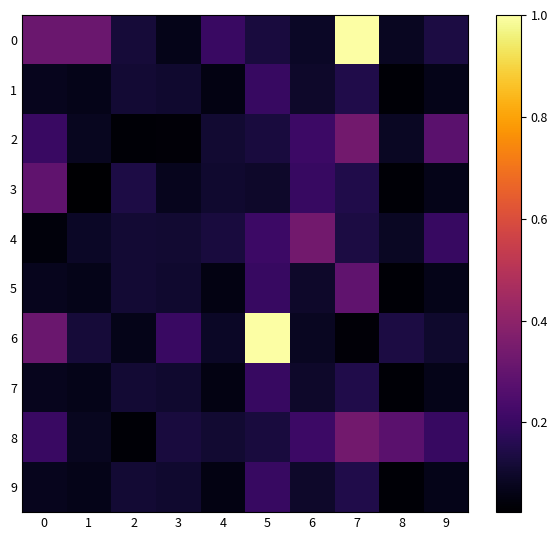

Reading left to right, extract all data points from this chart.

0: 0=0.3	1=0.3	2=0.1	3=0.1	4=0.2	5=0.1	6=0.1	7=1.0	8=0.1	9=0.1
1: 0=0.1	1=0.1	2=0.1	3=0.1	4=0.1	5=0.2	6=0.1	7=0.1	8=0.0	9=0.1
2: 0=0.2	1=0.1	2=0.0	3=0.0	4=0.1	5=0.1	6=0.2	7=0.3	8=0.1	9=0.3
3: 0=0.3	1=0.0	2=0.1	3=0.1	4=0.1	5=0.1	6=0.2	7=0.1	8=0.0	9=0.1
4: 0=0.0	1=0.1	2=0.1	3=0.1	4=0.1	5=0.2	6=0.3	7=0.1	8=0.1	9=0.2
5: 0=0.1	1=0.1	2=0.1	3=0.1	4=0.1	5=0.2	6=0.1	7=0.3	8=0.0	9=0.1
6: 0=0.3	1=0.1	2=0.1	3=0.2	4=0.1	5=1.0	6=0.1	7=0.0	8=0.1	9=0.1
7: 0=0.1	1=0.1	2=0.1	3=0.1	4=0.1	5=0.2	6=0.1	7=0.1	8=0.0	9=0.1
8: 0=0.2	1=0.1	2=0.0	3=0.1	4=0.1	5=0.1	6=0.2	7=0.3	8=0.3	9=0.2
9: 0=0.1	1=0.1	2=0.1	3=0.1	4=0.1	5=0.2	6=0.1	7=0.1	8=0.0	9=0.1